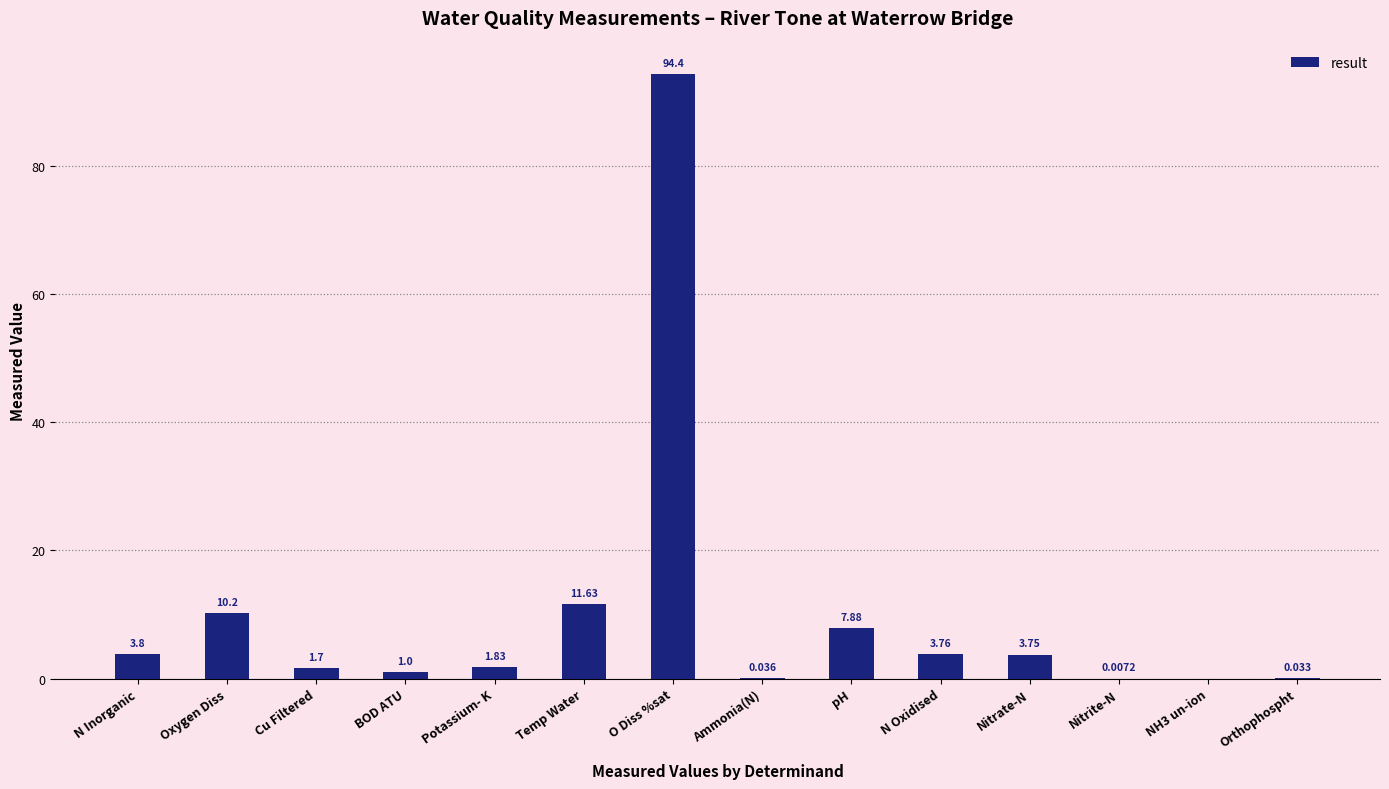

Where is the data nearest to the value 47?

Temp Water